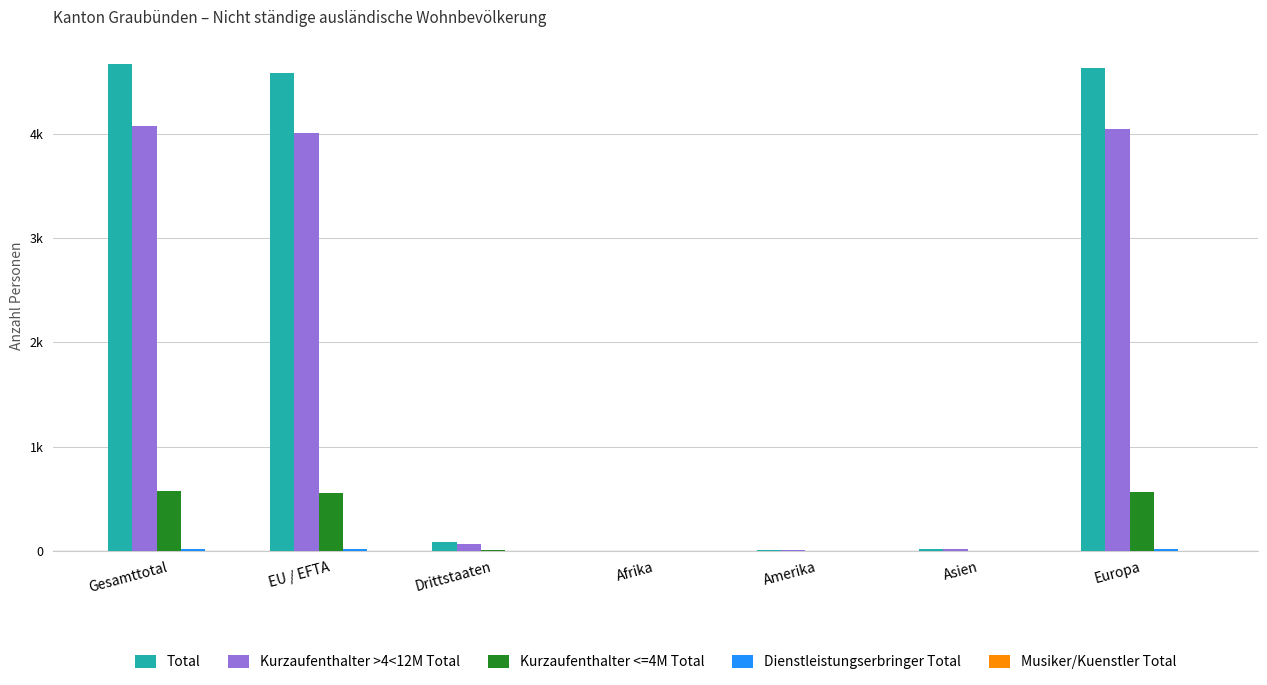

Are the bars horizontal?

No